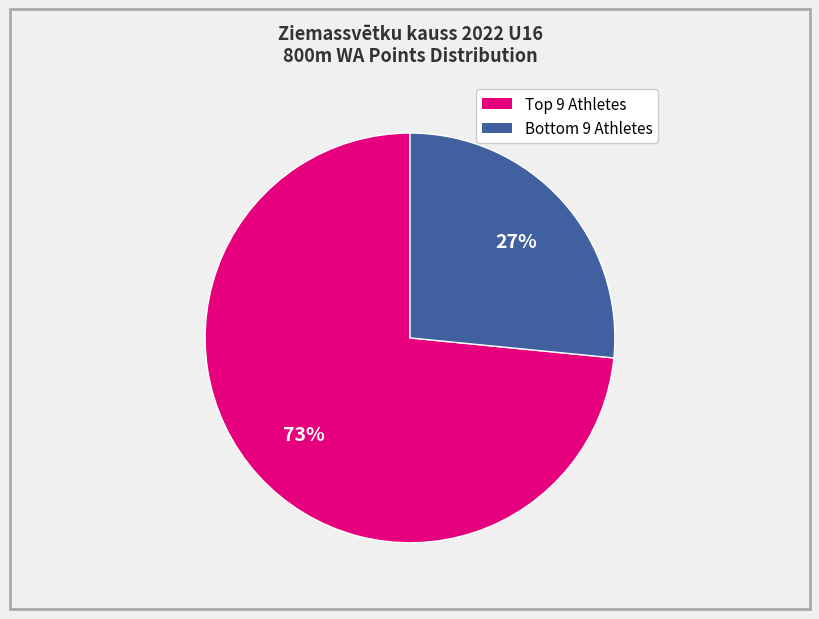

To the nearest percent, what is the average slice percentage?

50%